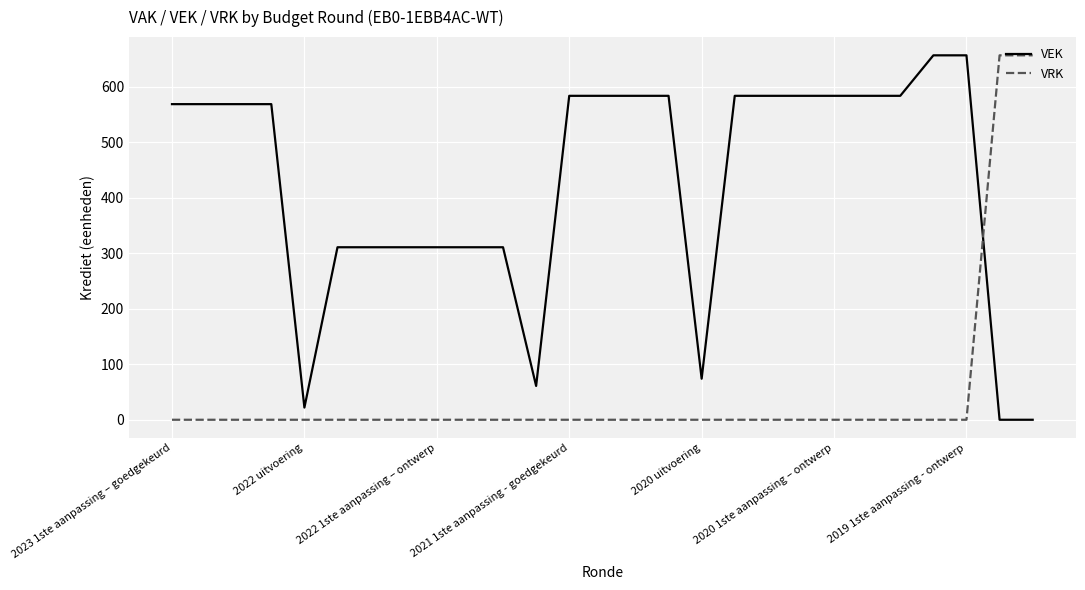

Which series has the largest total across all categories?

VEK